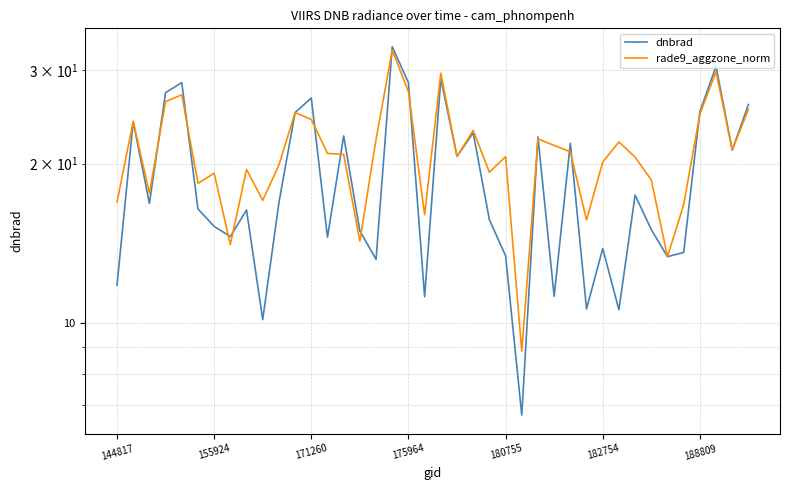

The dnbrad series shows 21.9 at 28. True or false?

True